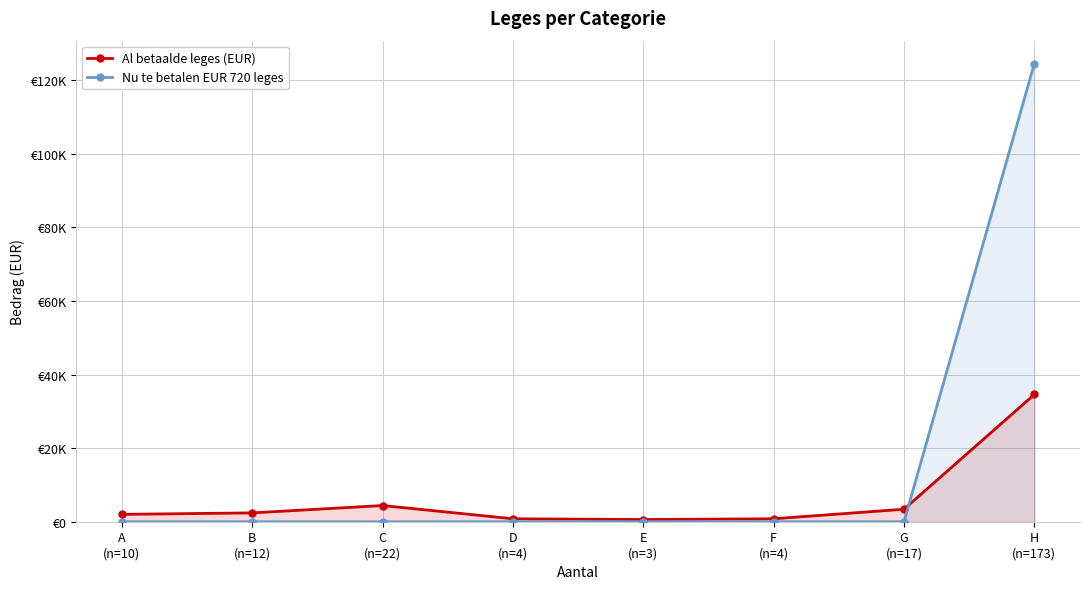

At which label does Nu te betalen EUR 720 leges reach its minimum?

A
(n=10)